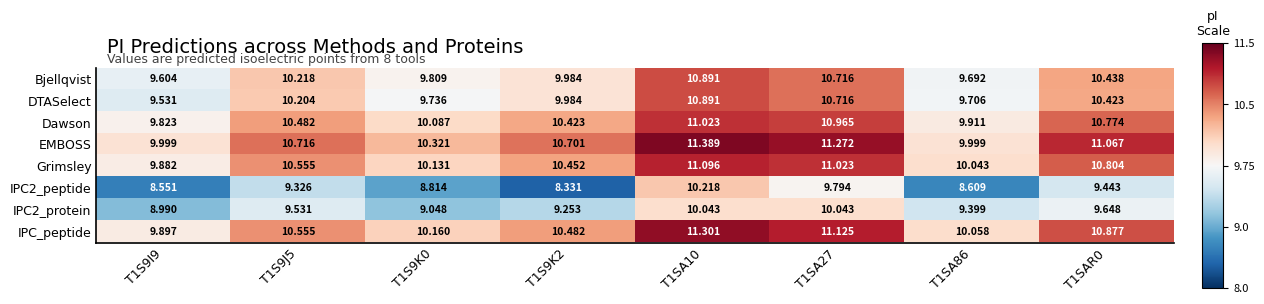

Rank the series at T1SAR0 from highest to lowest value.

EMBOSS, IPC_peptide, Grimsley, Dawson, Bjellqvist, DTASelect, IPC2_protein, IPC2_peptide